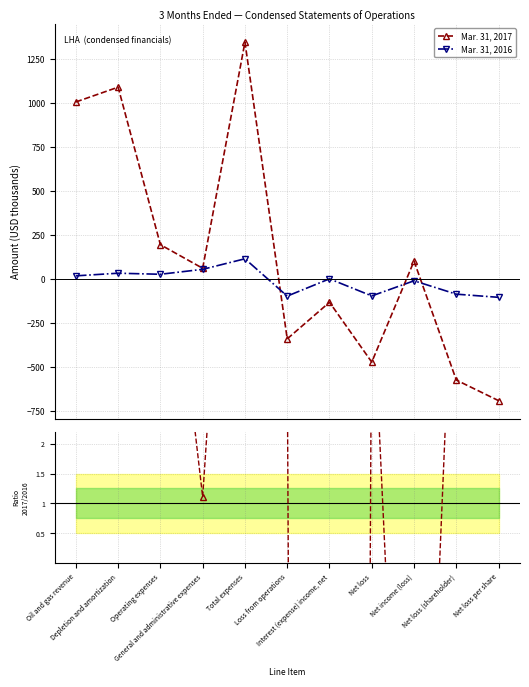

How many lines are shown in the chart?

3